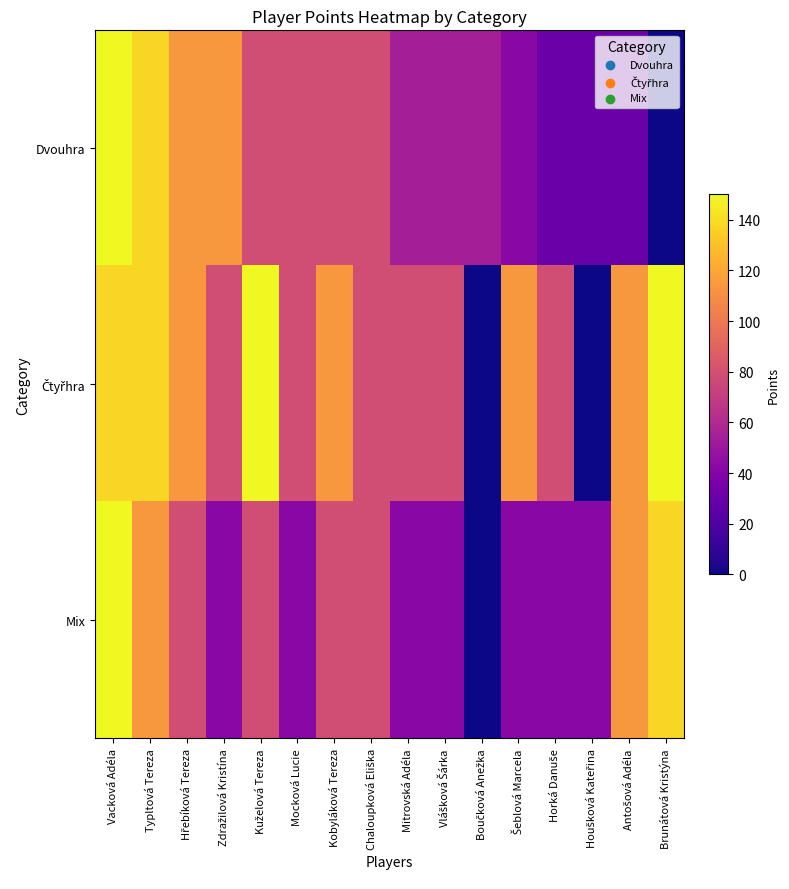

What is the spread (max minus min) of values at Horká Danuše?

48